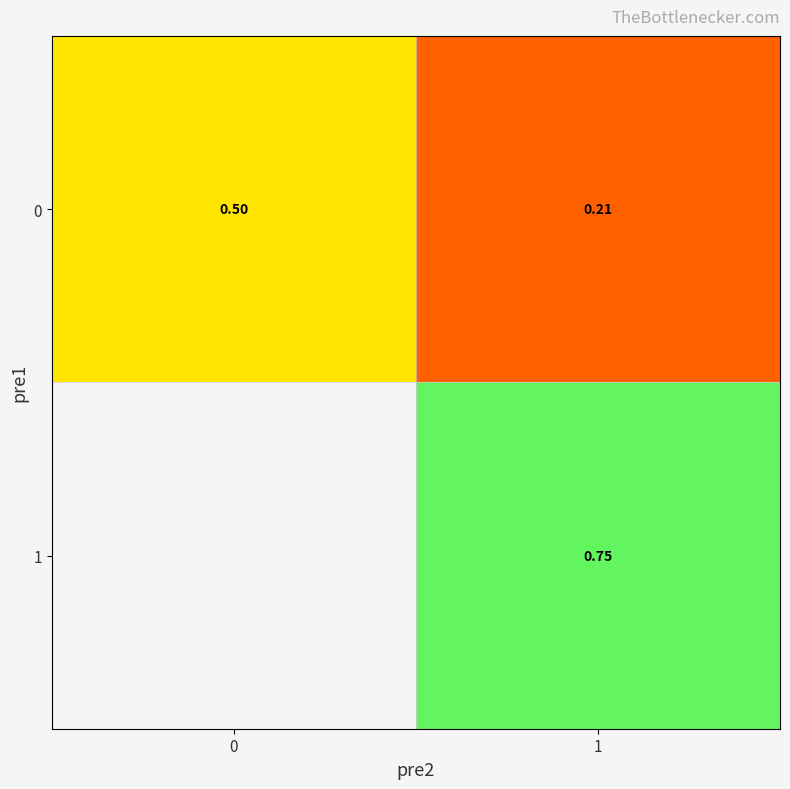

Is the value of 1 at 1 greater than the value of 0 at 1?

Yes